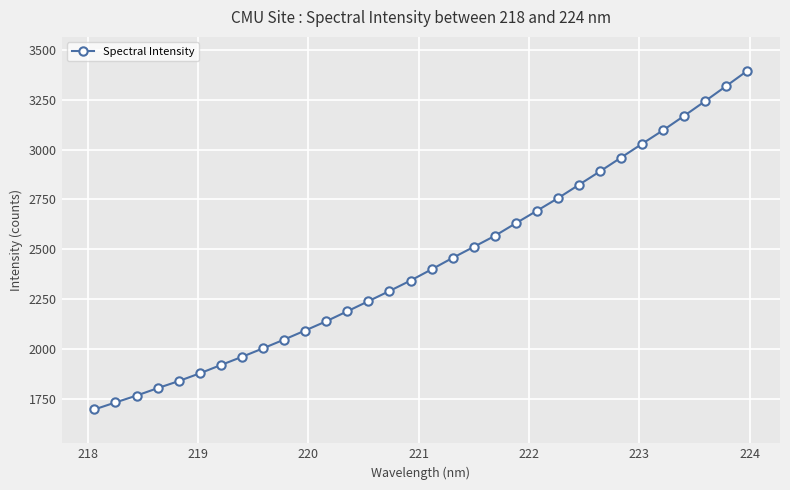

How many data points does each series have?

32